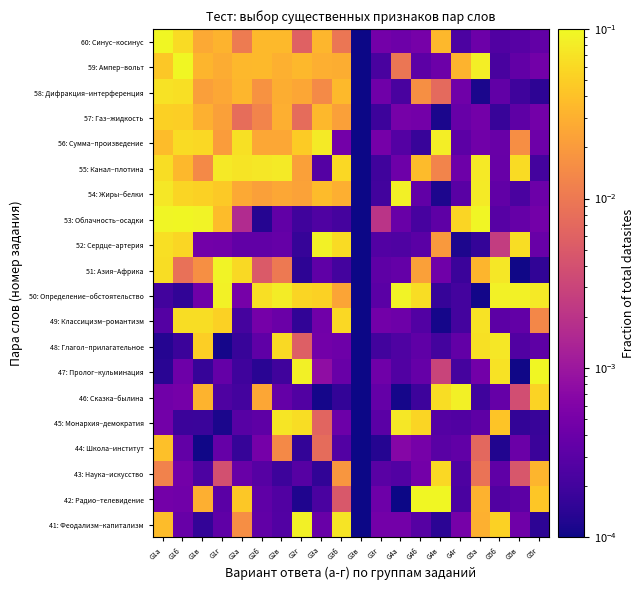

List the series in order of their peak value, highest first.

47: Пролог–кульминация, 42: Радио–телевидение, 59: Ампер–вольт, 60: Синус–косинус, 53: Облачность–осадки, 50: Определение–обстоятельство, 51: Азия–Африка, 52: Сердце–артерия, 46: Сказка–былина, 54: Жиры–белки, 41: Феодализм–капитализм, 56: Сумма–произведение, 55: Канал–плотина, 48: Глагол–прилагательное, 45: Монархия–демократия, 58: Дифракция–интерференция, 49: Классицизм–романтизм, 43: Наука–искусство, 57: Газ–жидкость, 44: Школа–институт